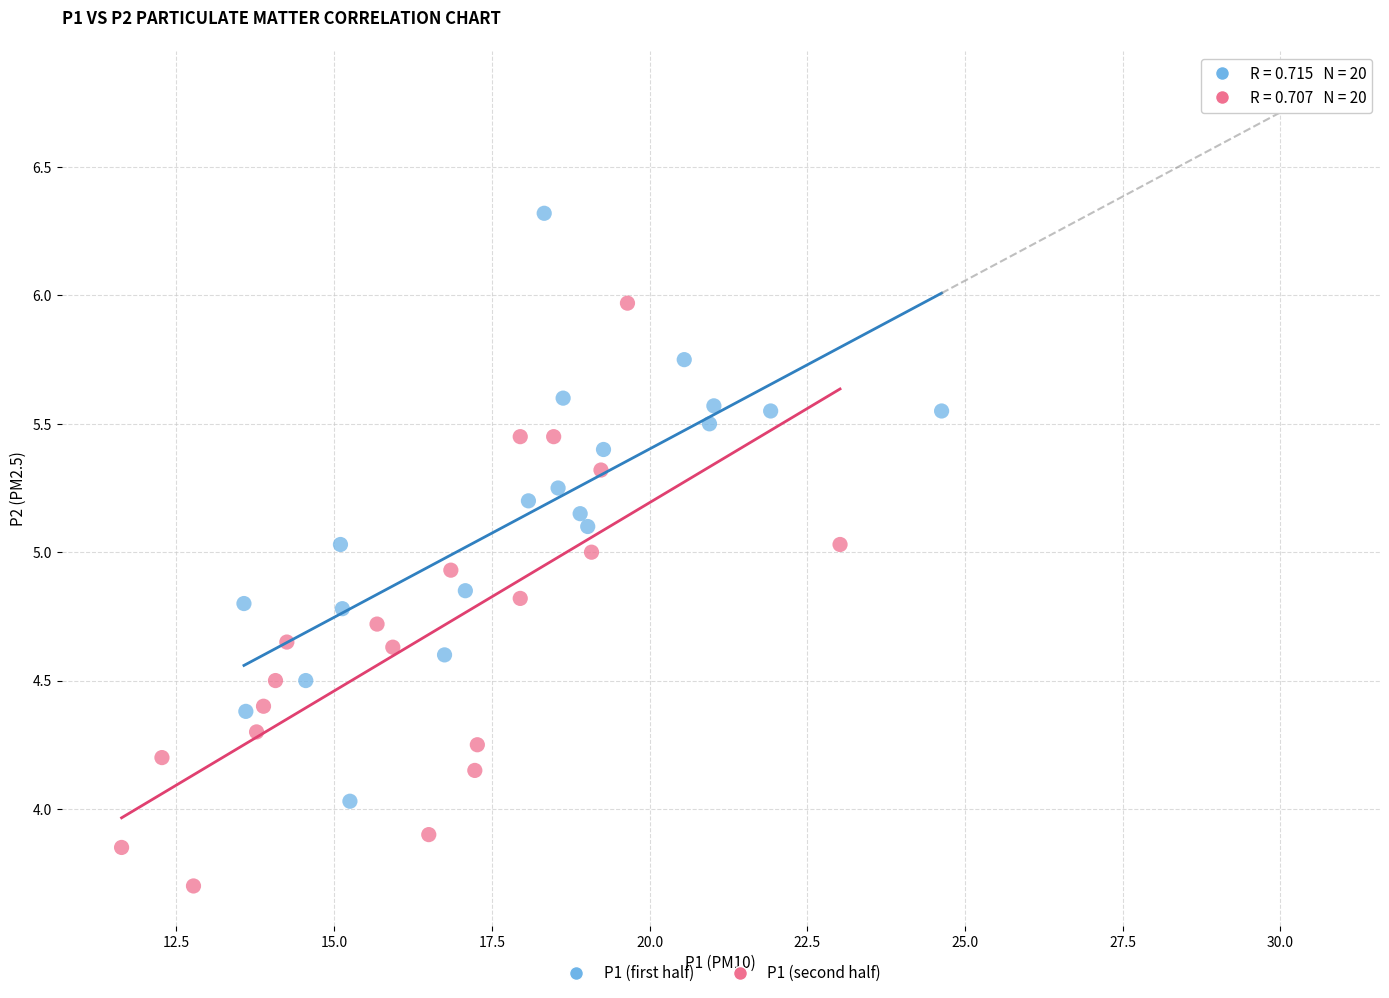

Which series contains the lowest Y value?

P1 (second half)